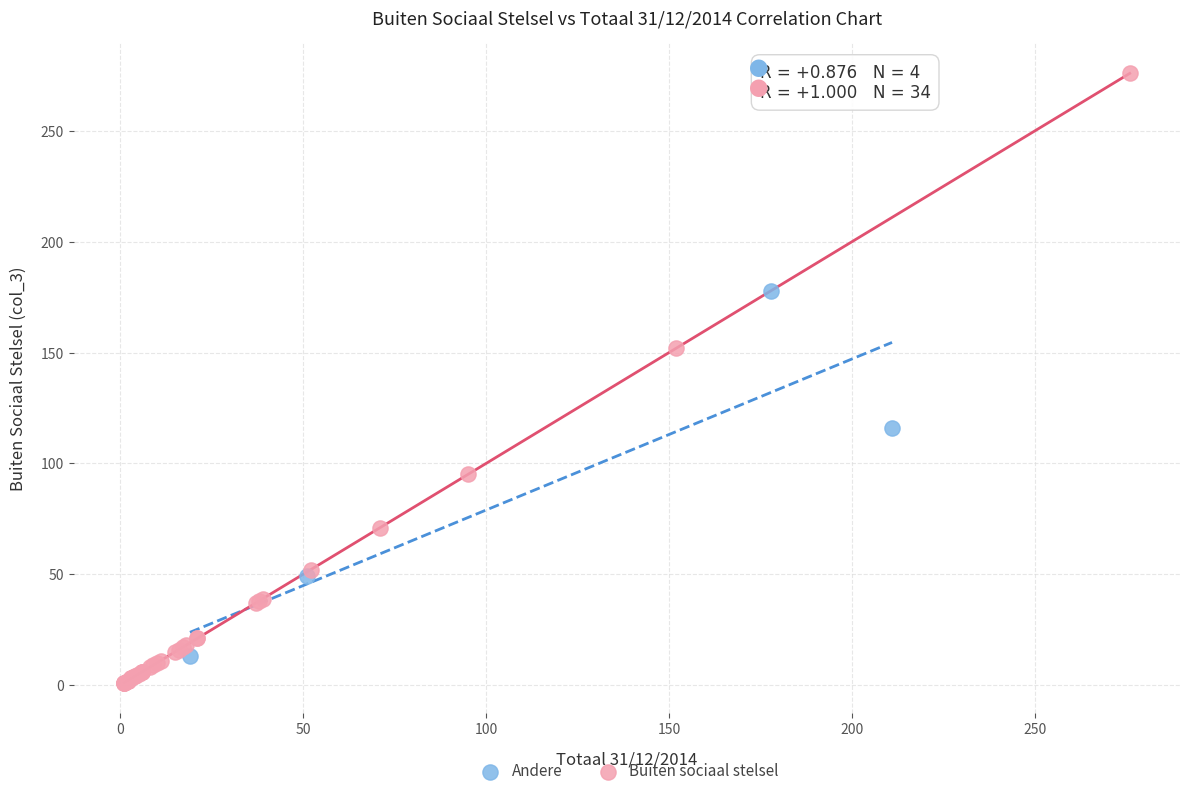

Which series has the widest spread of Y values?

Buiten sociaal stelsel